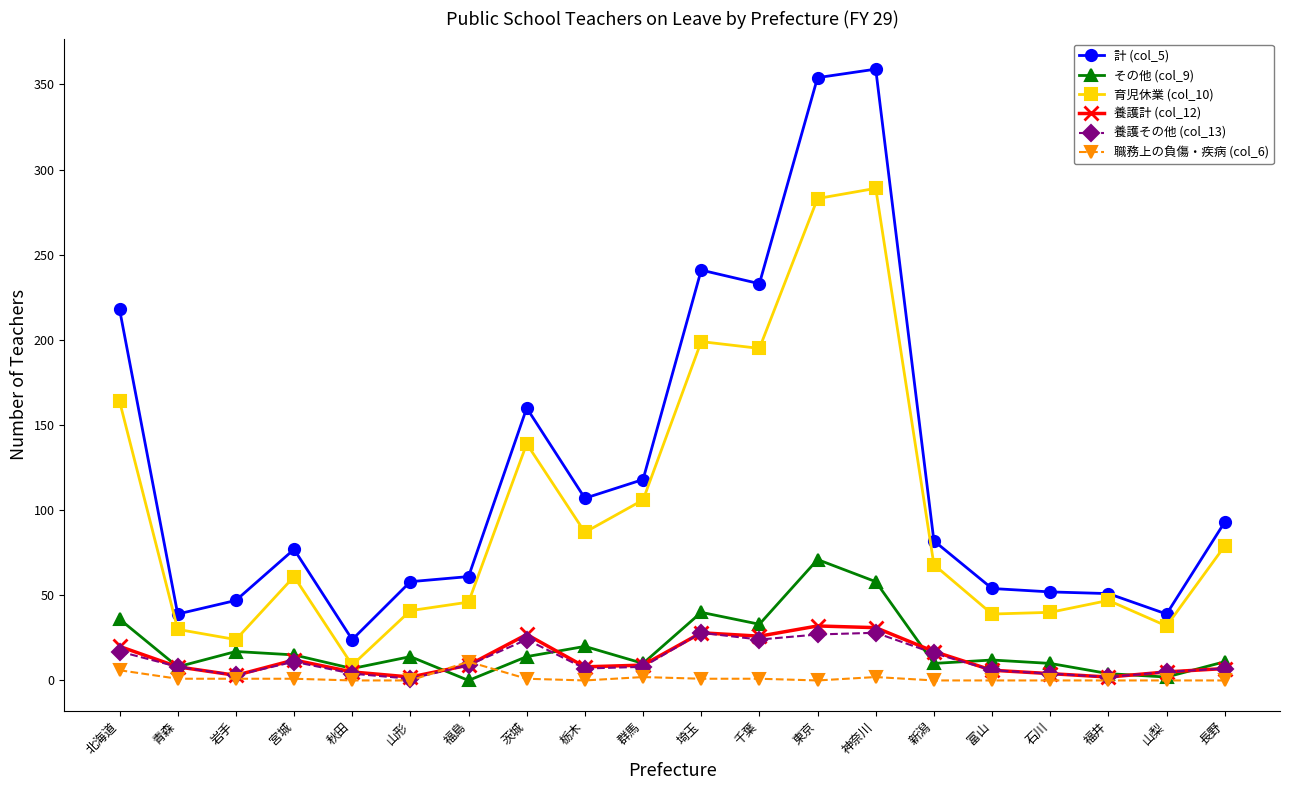

Where is the first local maximum for 養護計 (col_12)?

宮城